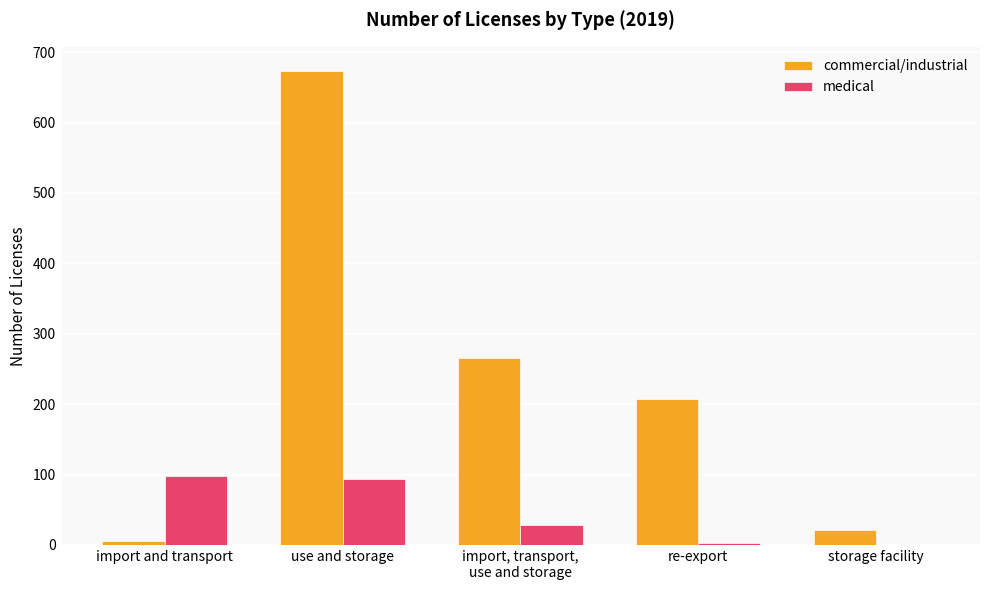

Are the bars grouped side by side (vs. stacked)?

Yes